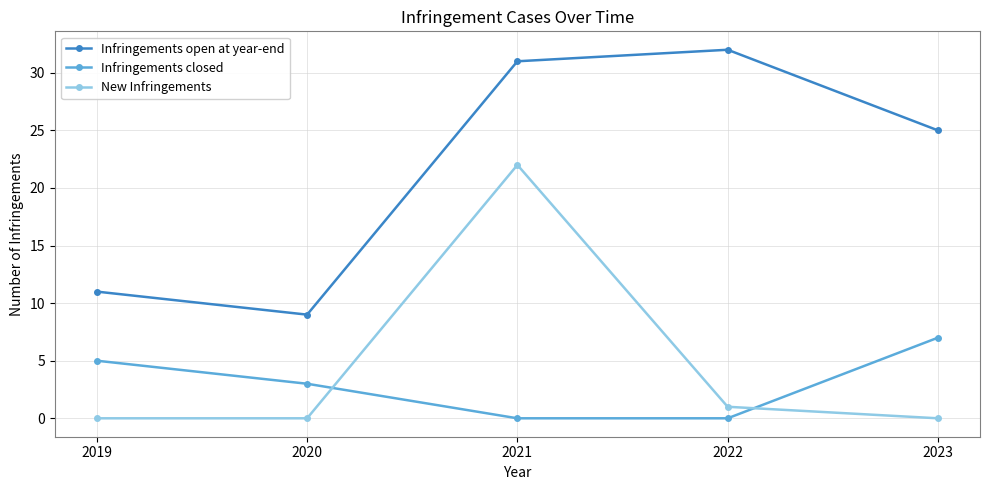

What is the approximate value of Infringements closed at 2023?

7